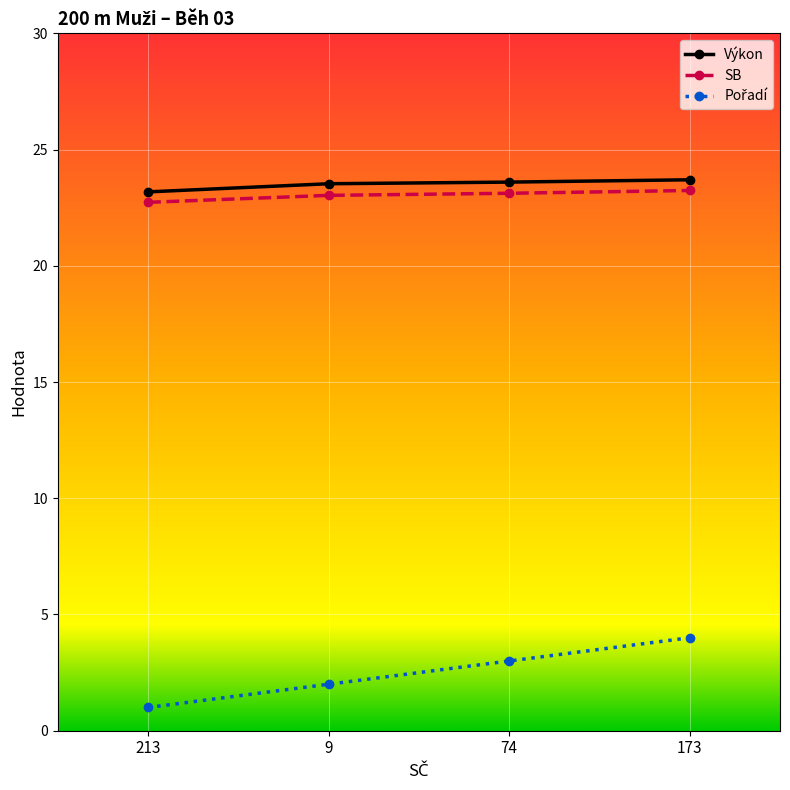

The value of Výkon at 173 is 23.7. True or false?

True